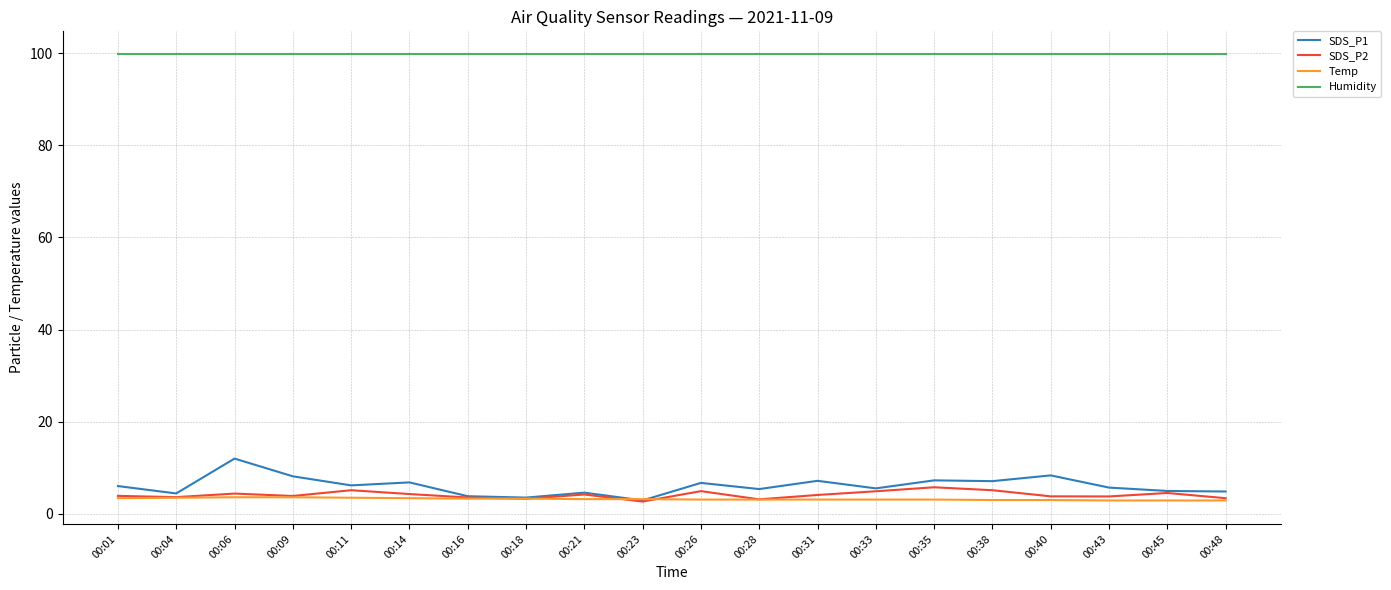

What is the spread (max minus min) of values at 00:48?

97.0